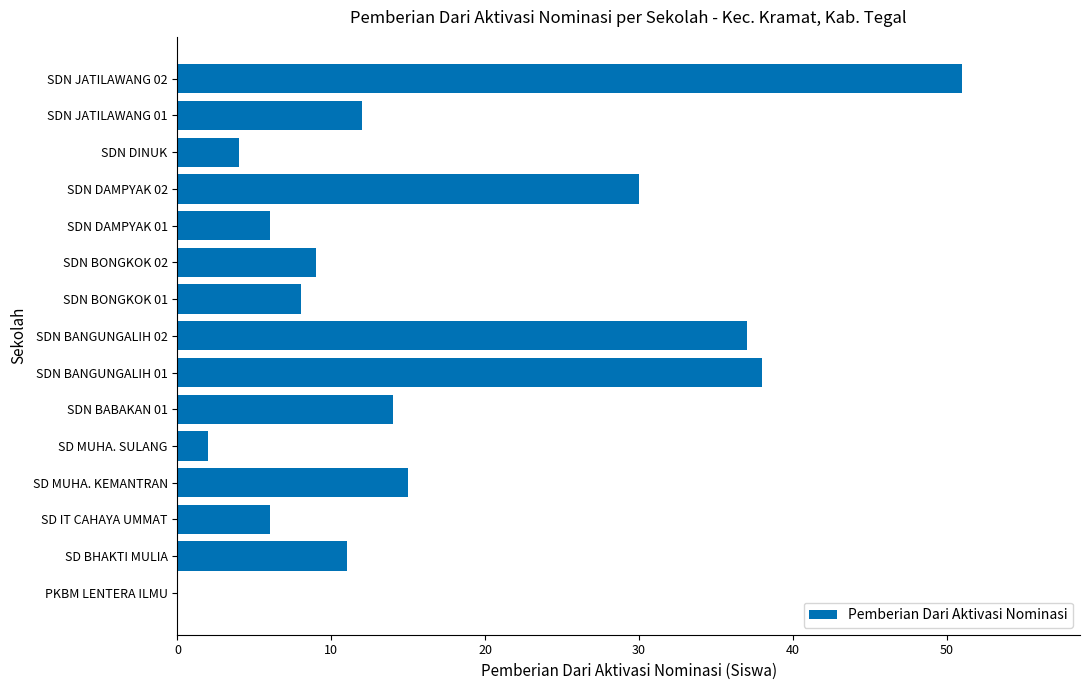

At which label is the value closest to 25?

SDN DAMPYAK 02